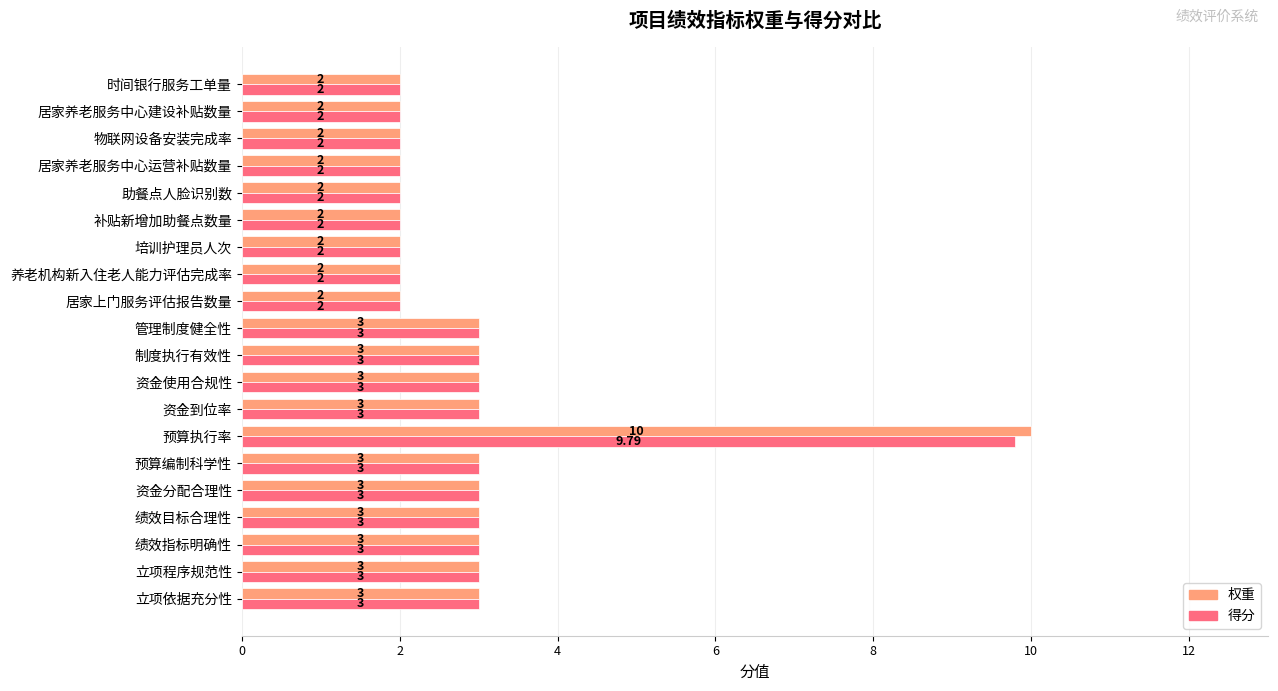

Which label corresponds to the largest value in the chart?

预算执行率